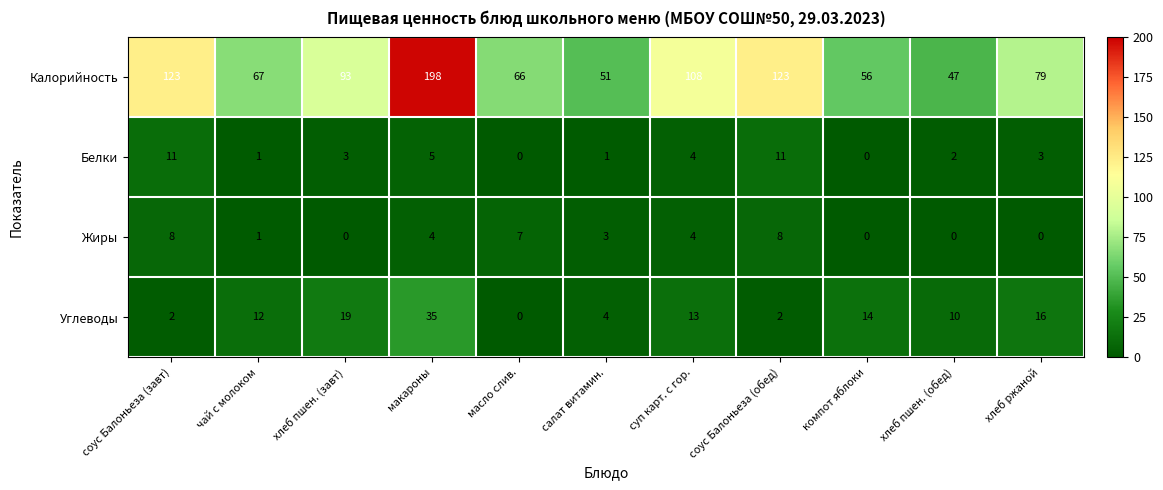

How many series are shown in this chart?

4